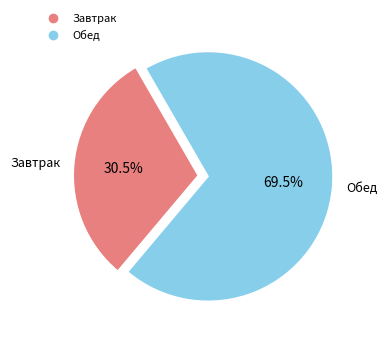

Is the sum of Обед and Завтрак greater than half?

Yes